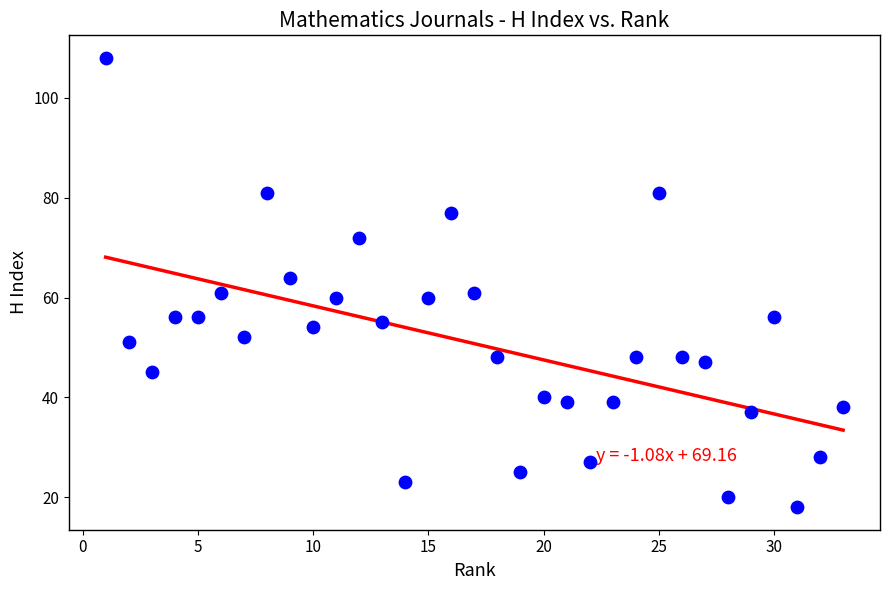

What Y value in the scatter plot is closest to 63?

64